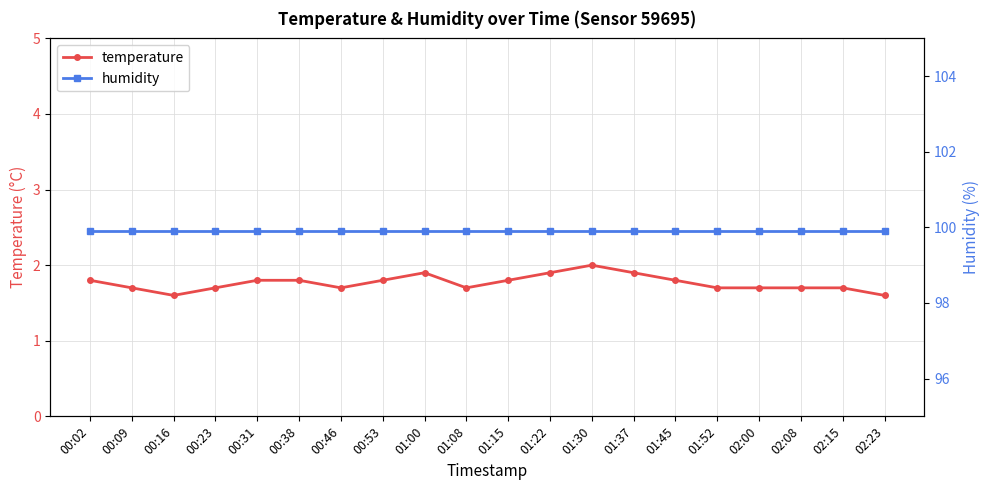

Reading right to left, transcribe all the data shown in this chart.

temperature: 1.6	1.7	1.7	1.7	1.7	1.8	1.9	2.0	1.9	1.8	1.7	1.9	1.8	1.7	1.8	1.8	1.7	1.6	1.7	1.8
humidity: 99.9	99.9	99.9	99.9	99.9	99.9	99.9	99.9	99.9	99.9	99.9	99.9	99.9	99.9	99.9	99.9	99.9	99.9	99.9	99.9